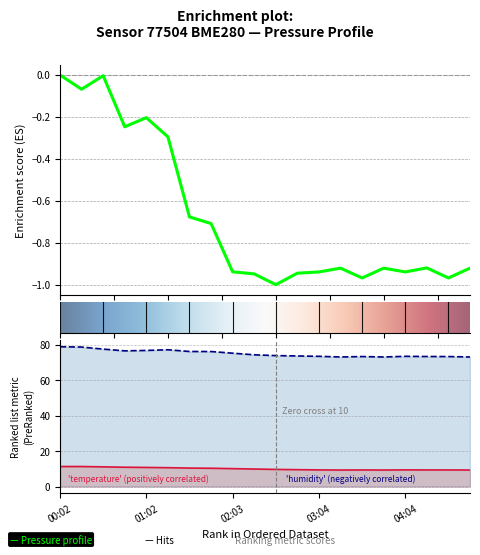

Is it true that humidity equals 74.4 at 9?

True